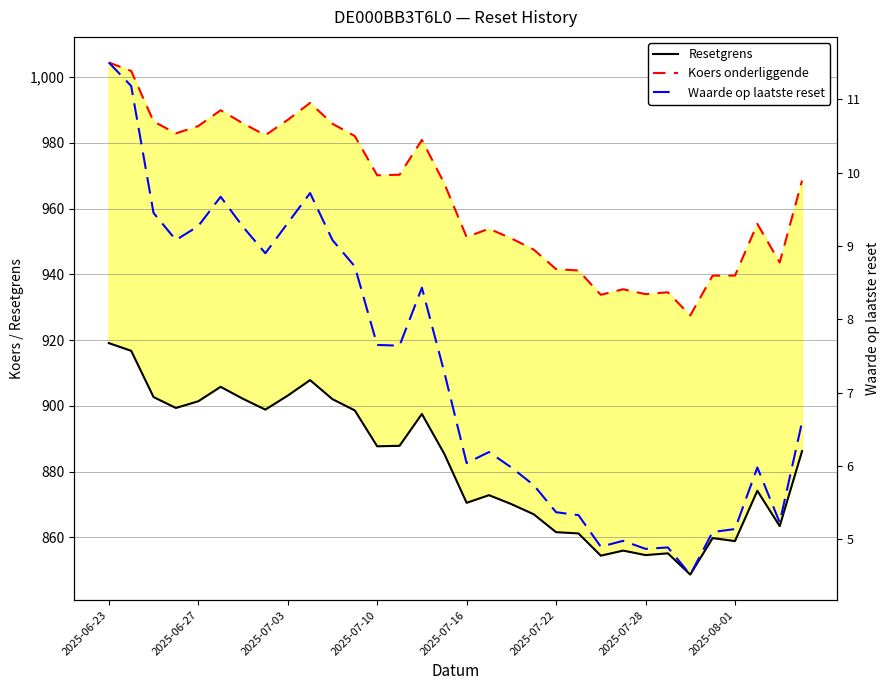

Count the number of categories in the chart.

32